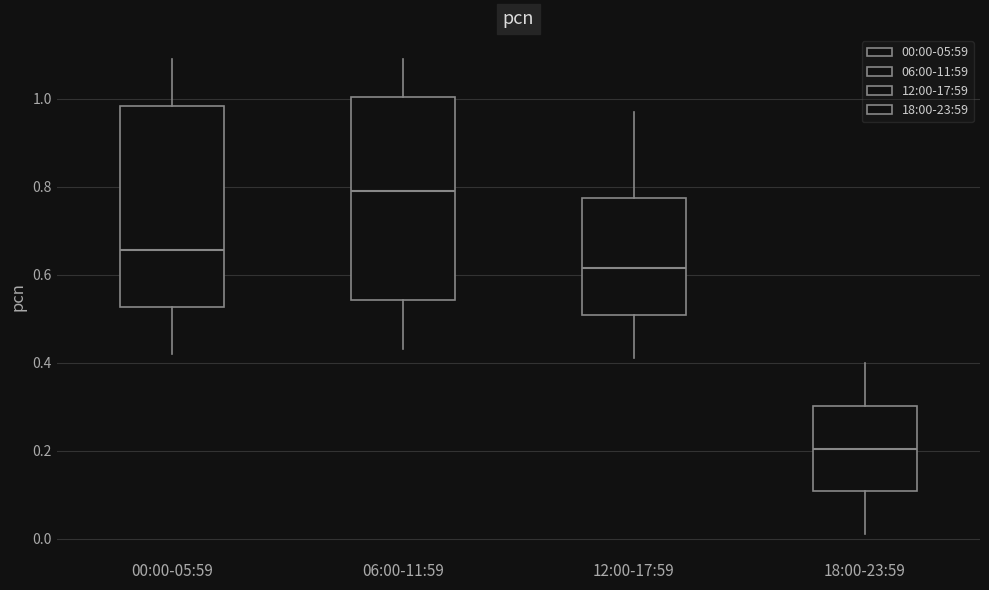

Reading left to right, read every box against the y-axis: the position of its median line, the range the box covers, and the ends of its whiskers. The values are not printed on the chart, so give them approximately, as read against the axis.

00:00-05:59: median 0.66, box 0.52 to 0.98, whiskers 0.42 to 1.10
06:00-11:59: median 0.80, box 0.54 to 1.00, whiskers 0.44 to 1.10
12:00-17:59: median 0.62, box 0.50 to 0.78, whiskers 0.42 to 0.98
18:00-23:59: median 0.20, box 0.10 to 0.30, whiskers 0.02 to 0.40